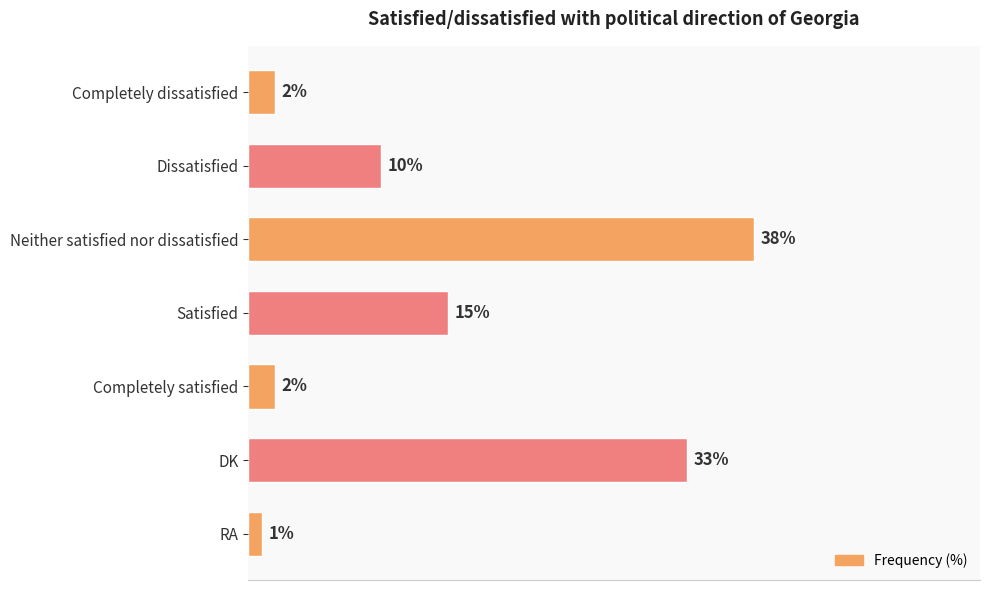

Where is the data nearest to the value 19?

Satisfied